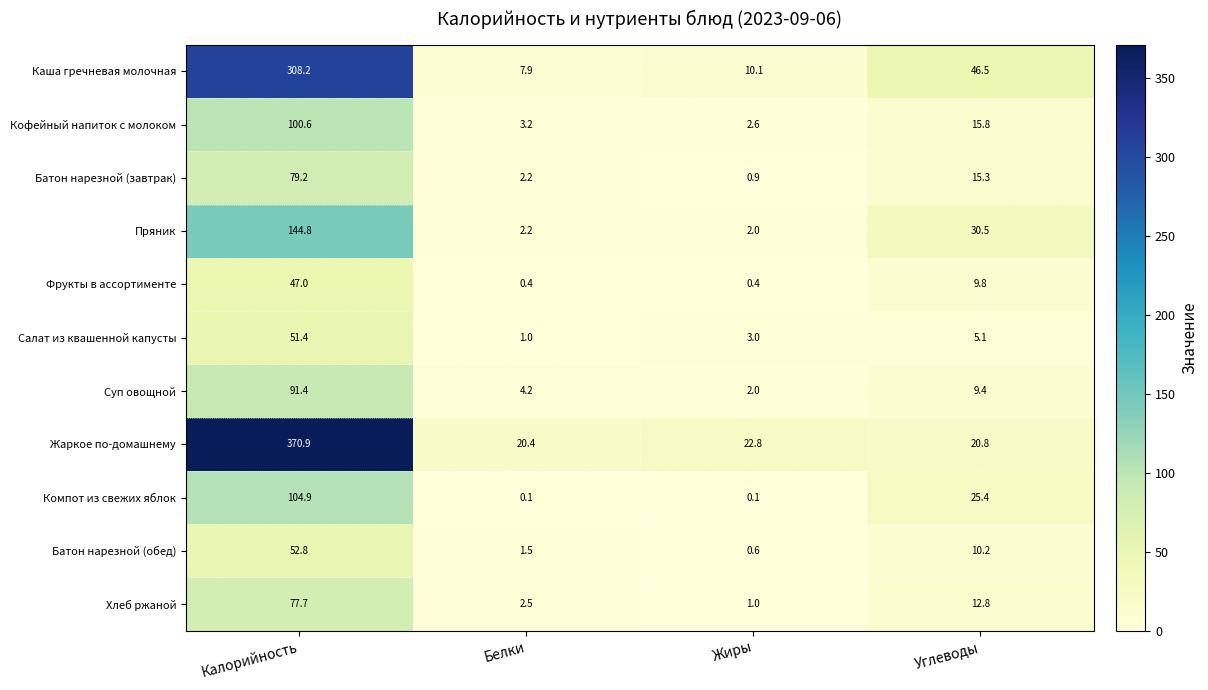

What is the difference between the Компот из свежих яблок values at Углеводы and Жиры?

25.3